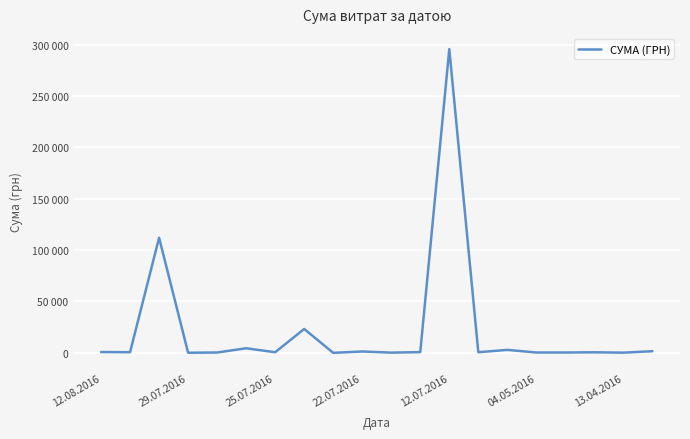

Does the chart have visible grid lines?

Yes